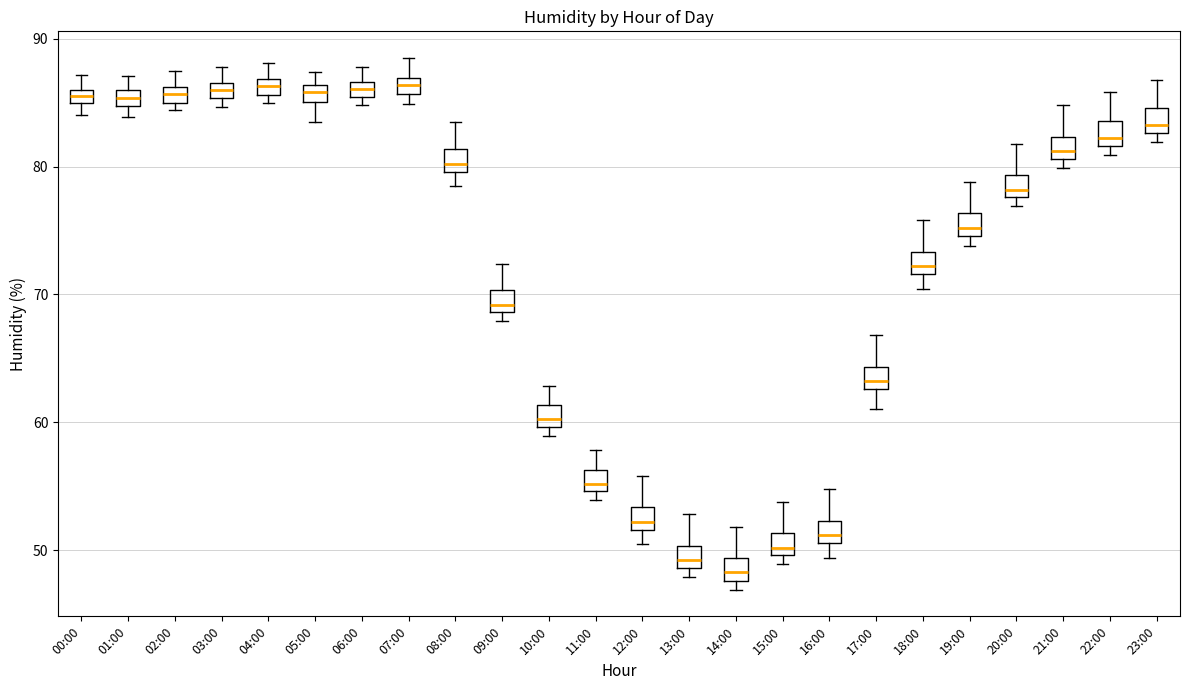

Where is the lower edge of the box for 23:00 on the y-axis? The values are not printed on the chart, so give them approximately, as read against the axis.

83